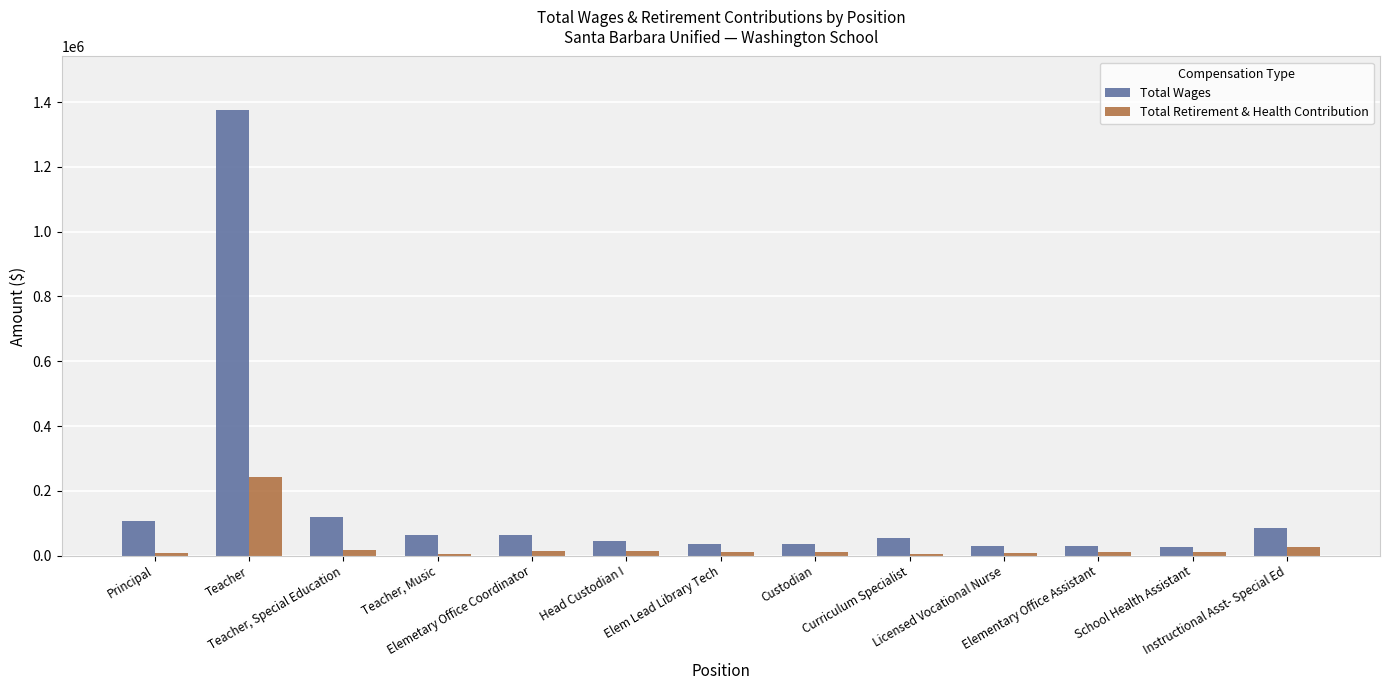

Is it true that Total Retirement & Health Contribution equals 17760 at Teacher, Special Education?

True